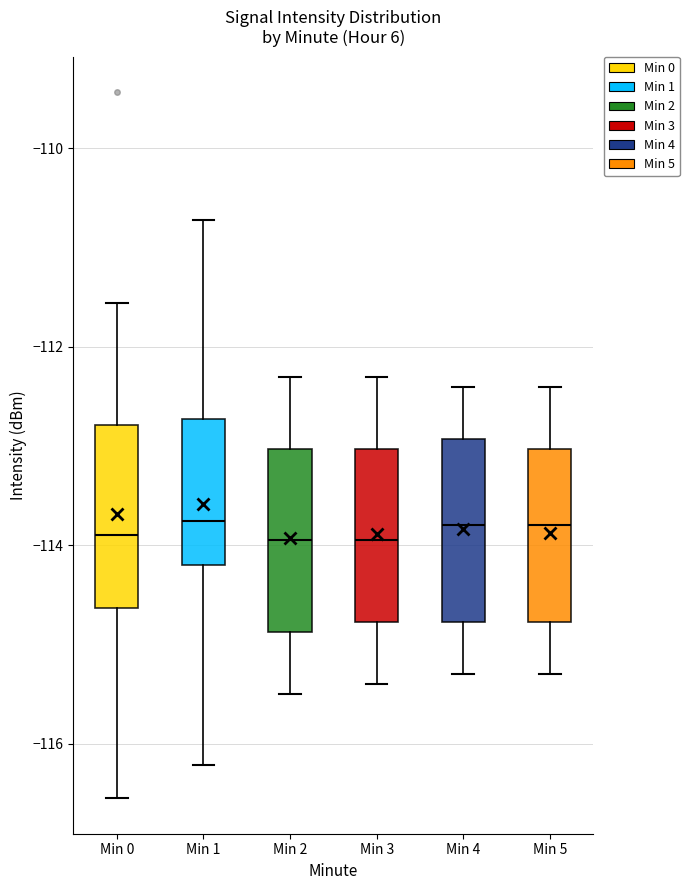

Where is the lower edge of the box for Min 3 on the y-axis? The values are not printed on the chart, so give them approximately, as read against the axis.

-114.8